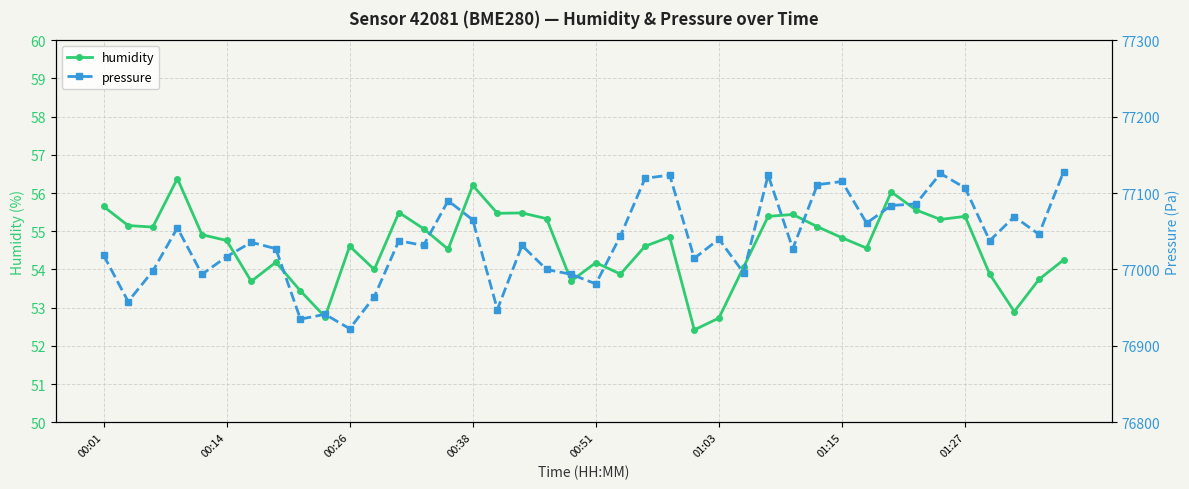

What is the lowest value of the humidity series?

52.4